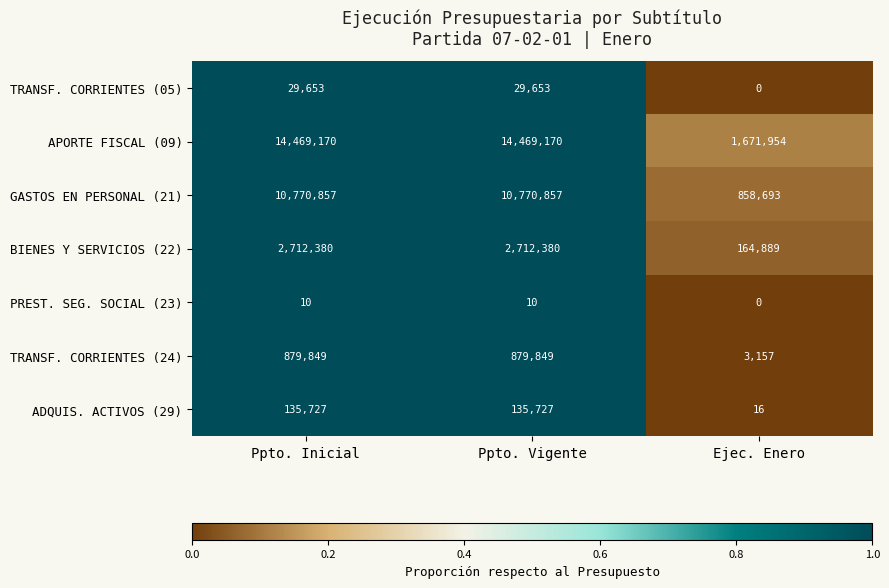

At how many categories does at least one series exceed 0?

3